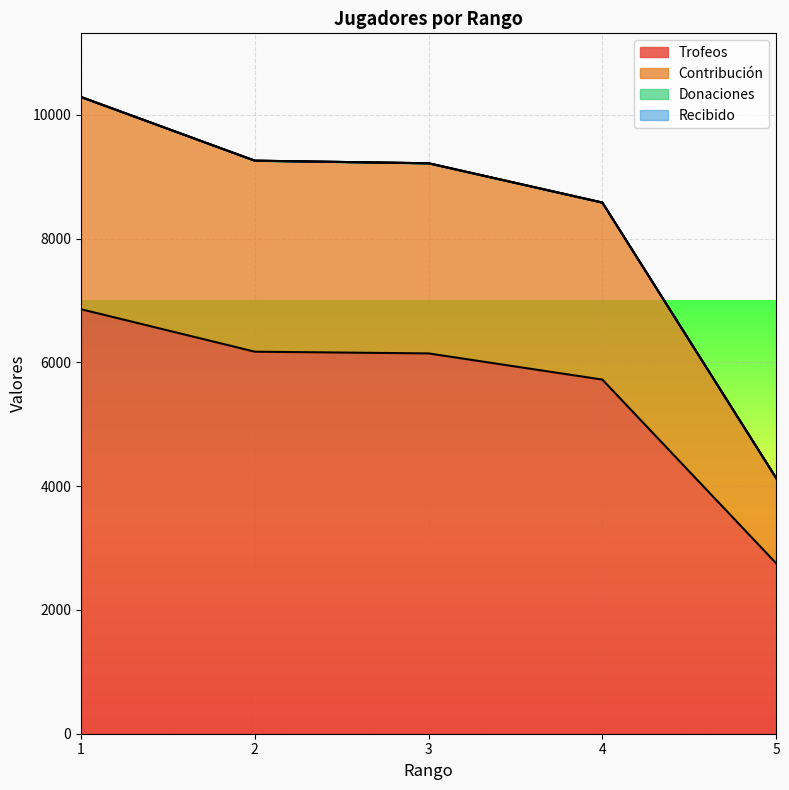

What is the sum of the Contribución values at 2 and 5?

13393